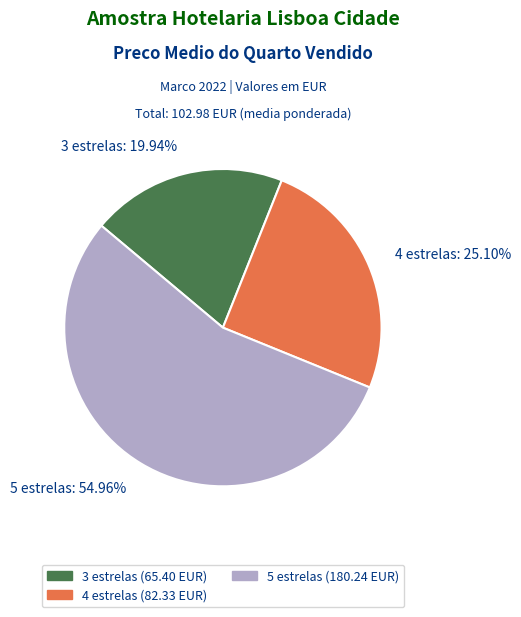

True or false: 3 estrelas accounts for 12% of the total.

False